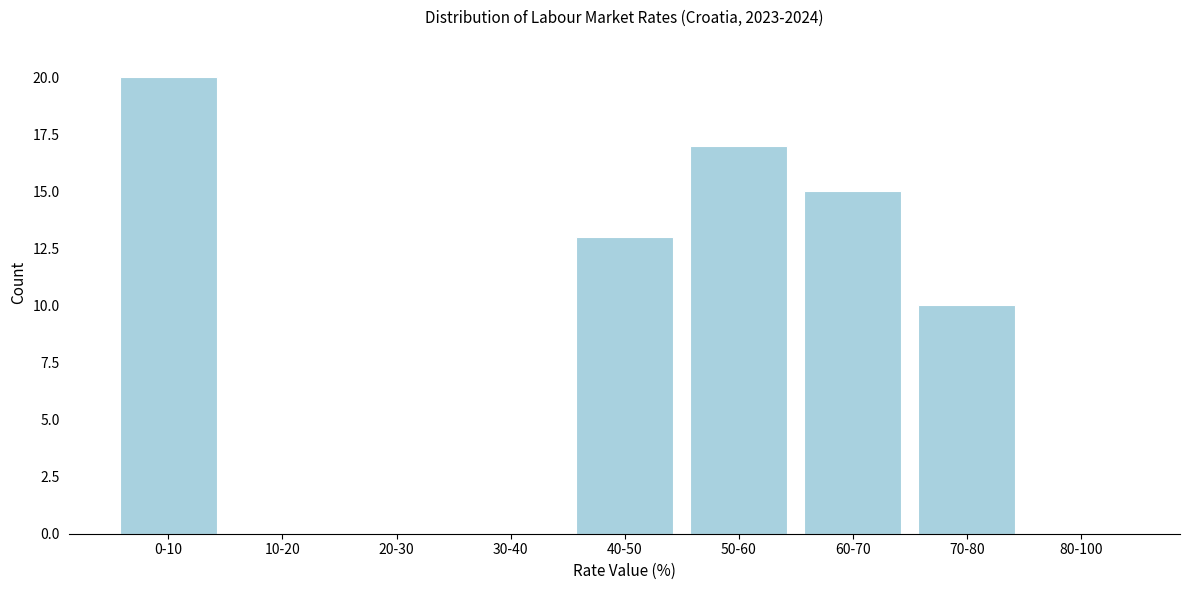

Reading right to left, list all the values displayed in this chart.

80-100=0	70-80=10	60-70=15	50-60=17	40-50=13	30-40=0	20-30=0	10-20=0	0-10=20